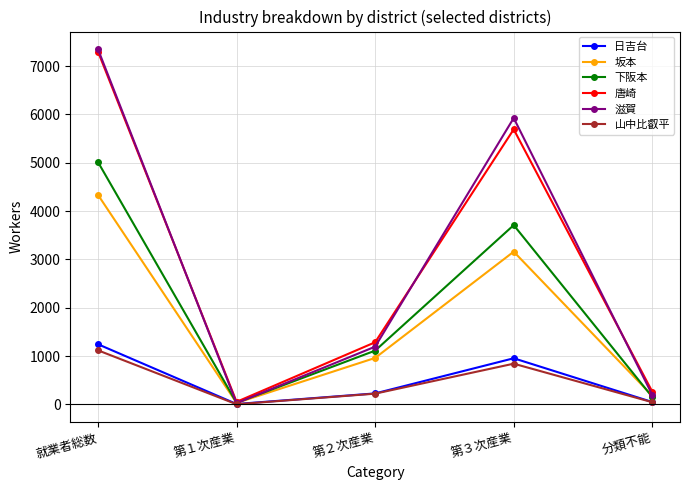

How many interior local peaks does the 唐崎 series have?

1